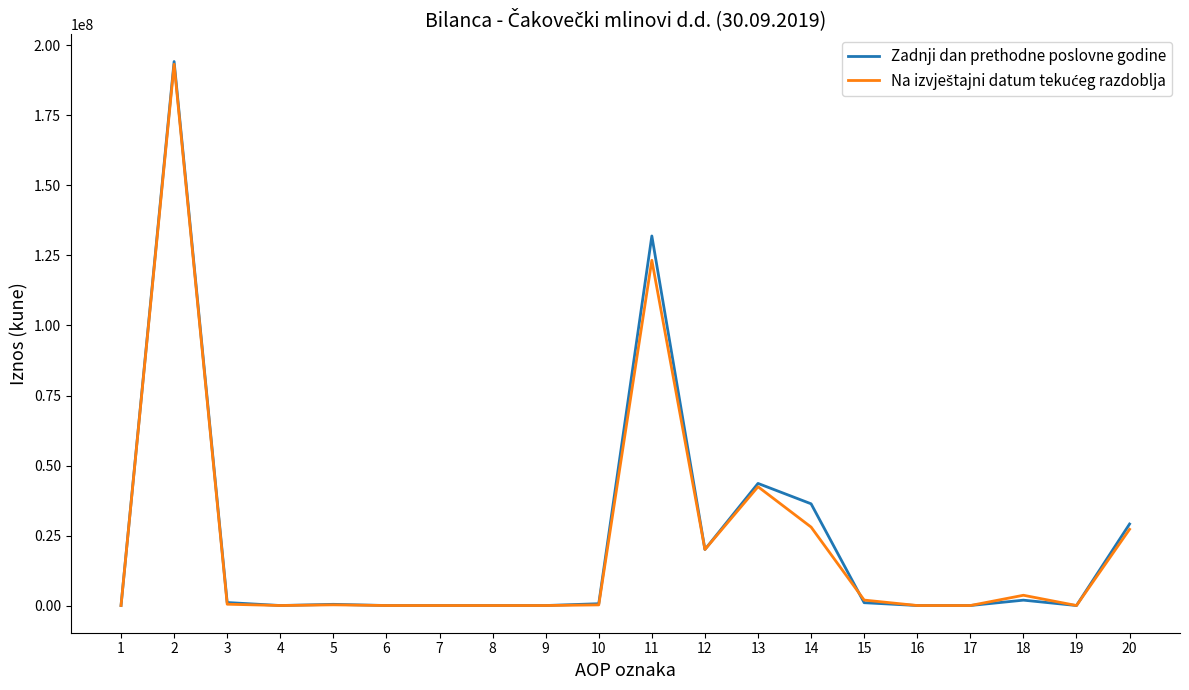

Which series changed the most between 16 and 20?

Zadnji dan prethodne poslovne godine